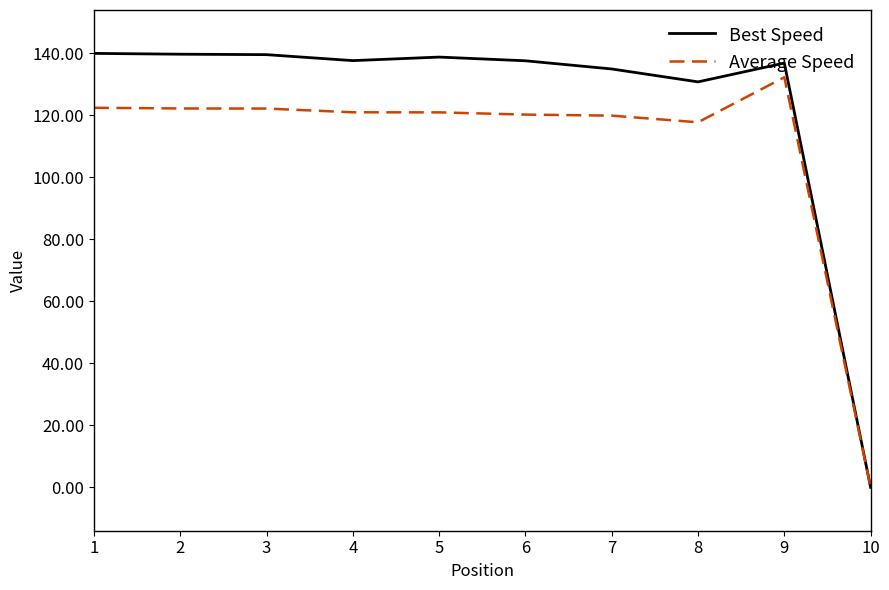

Which series has the largest total across all categories?

Best Speed